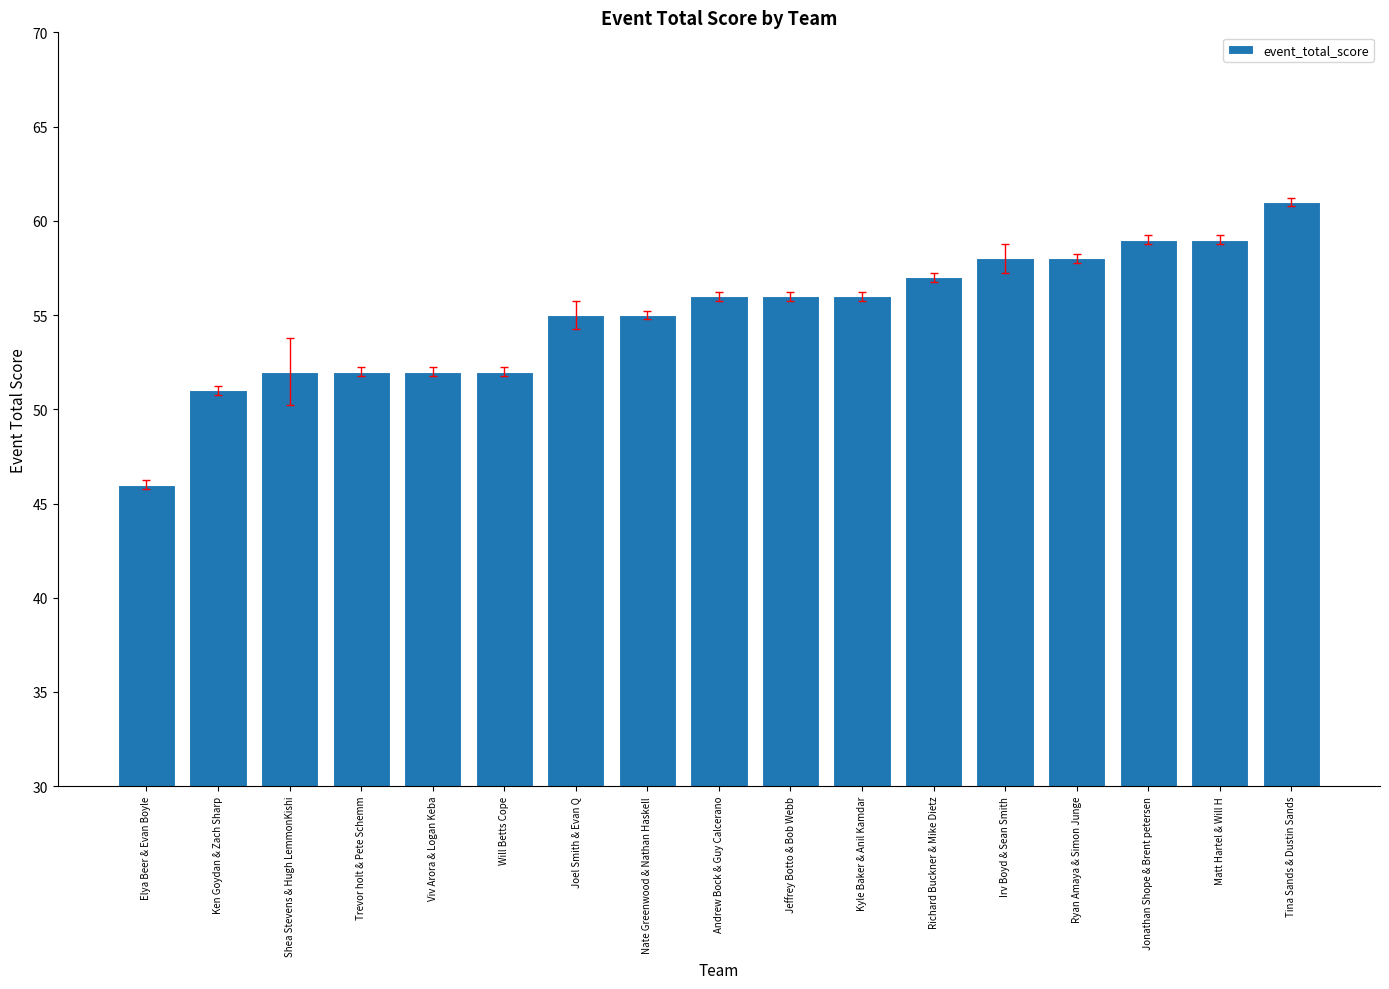

What position from the right is Jonathan Shope & Brent petersen?

3